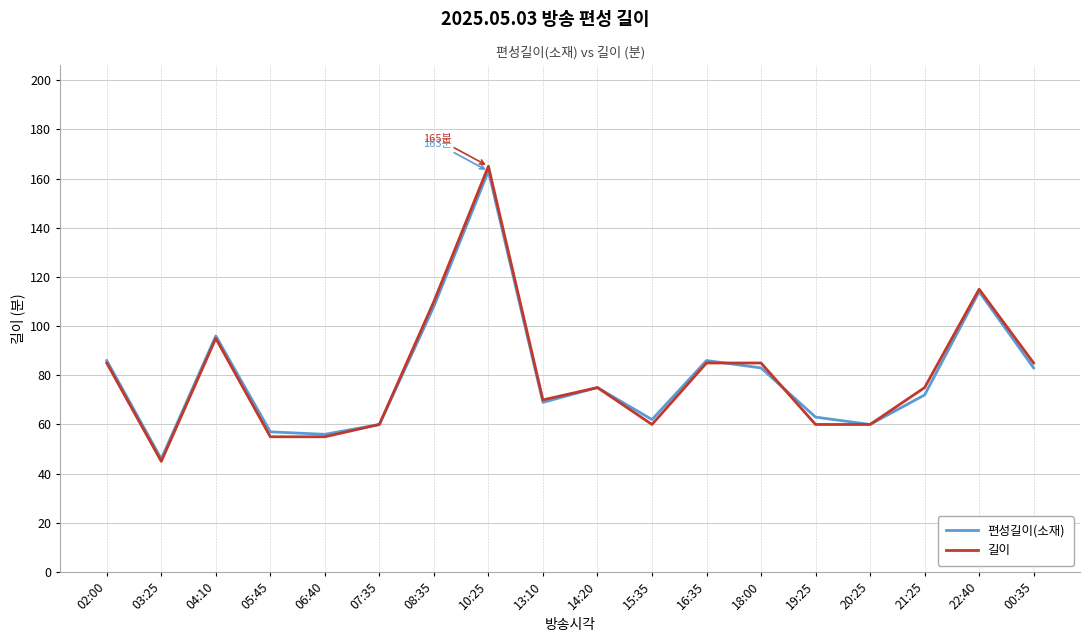

Which category has the lowest value in the 편성길이(소재) series?

03:25